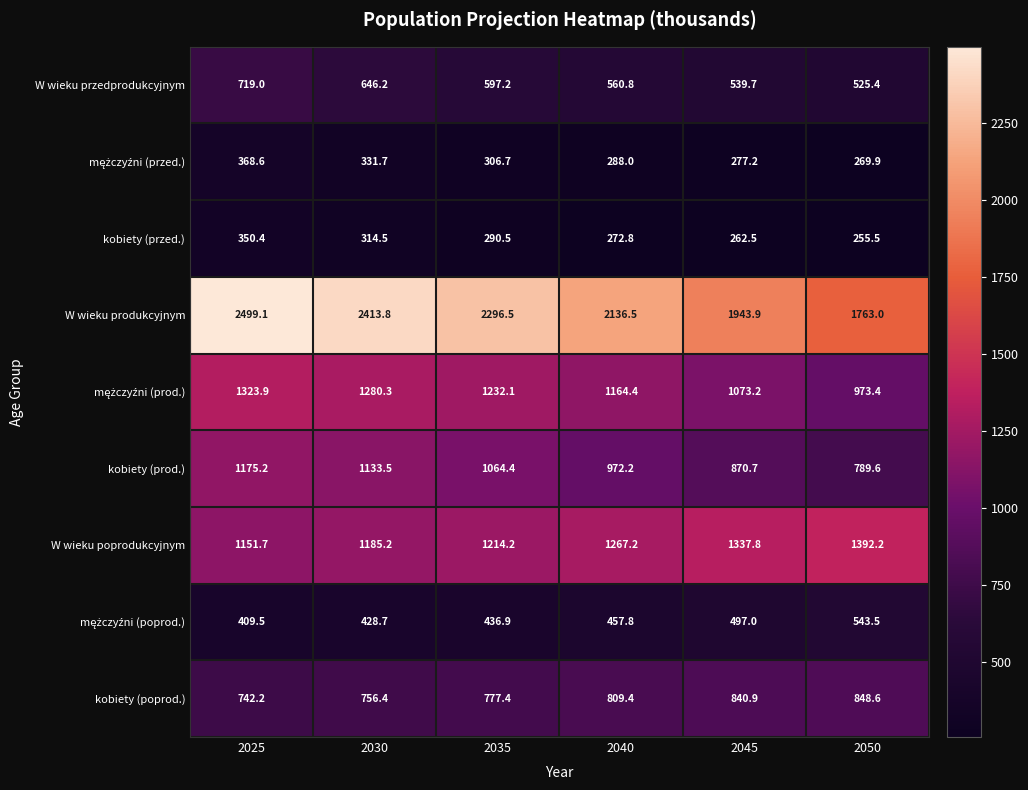

What is the difference between the maximum and minimum values in the kobiety (prod.) series?

385.6